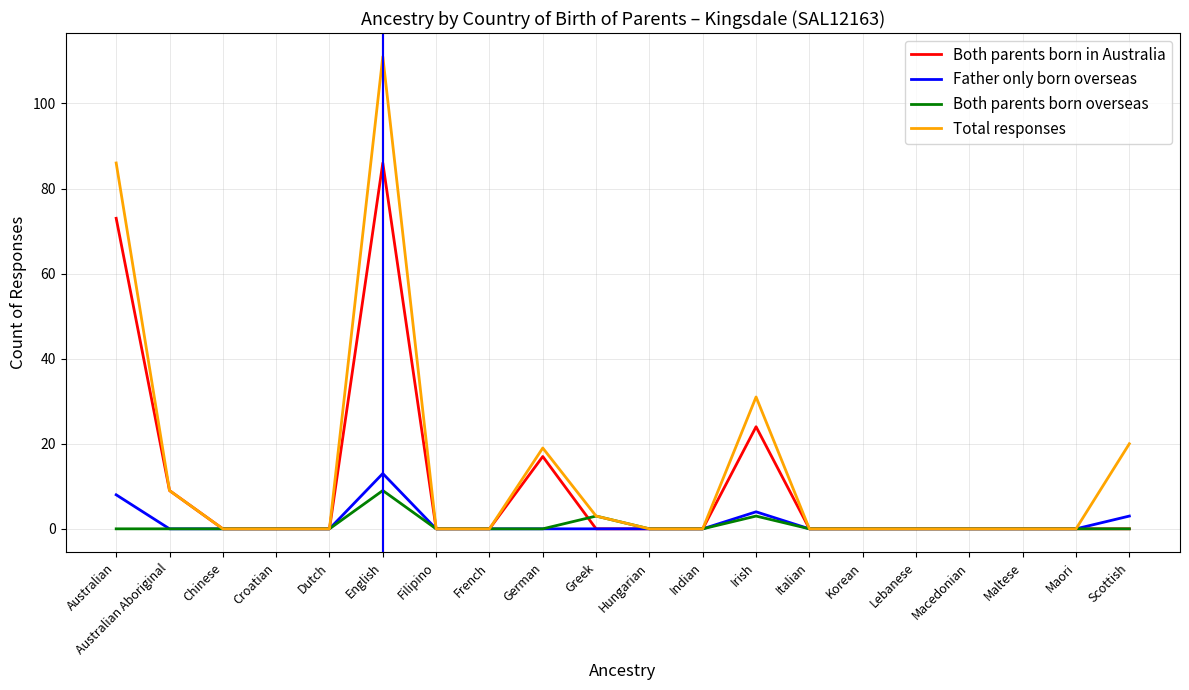

What are all the series names shown in the legend?

Both parents born in Australia, Father only born overseas, Both parents born overseas, Total responses